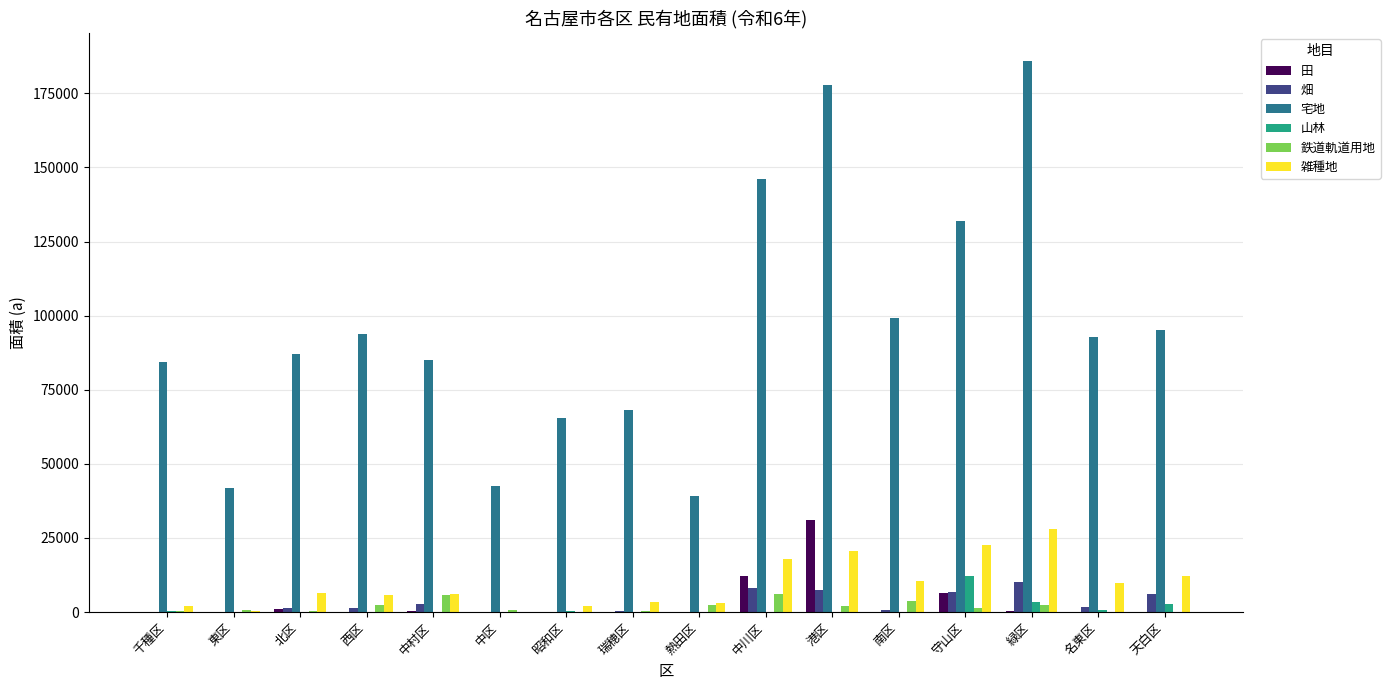

What value does the 畑 series have at 東区, to the nearest 10?

20